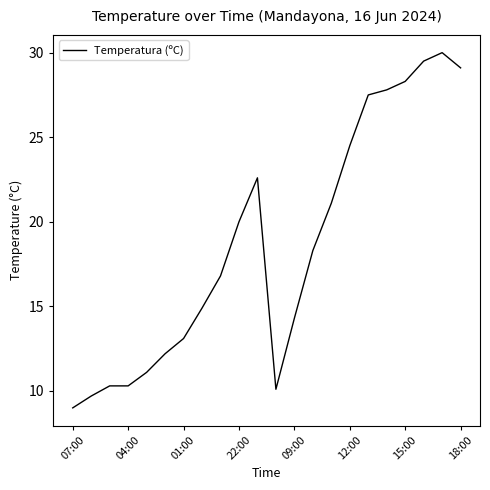

What is the difference between the maximum and minimum values?

21.0